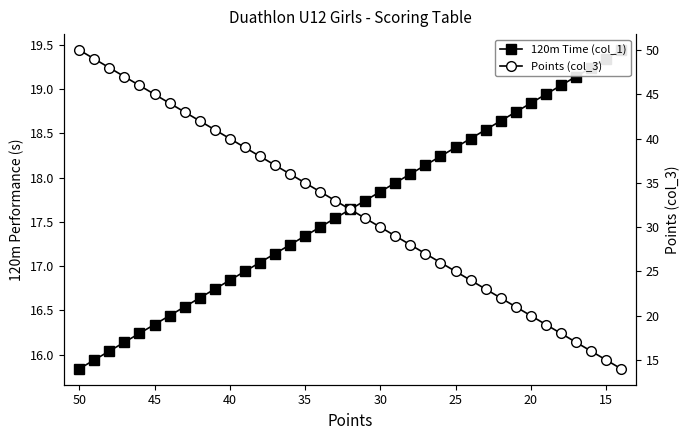

Which series has the largest range (max minus min)?

Points (col_3)